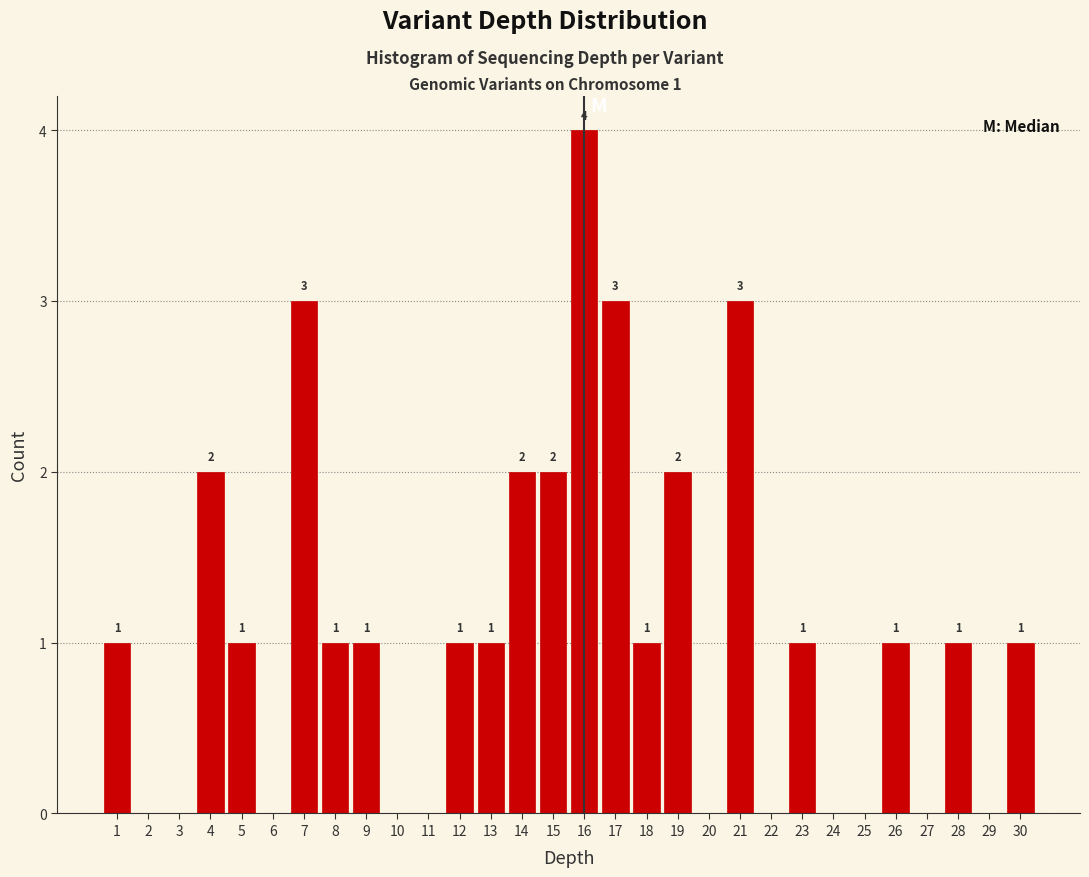

Which range on the x-axis has the tallest bar?

15.5 to 16.5